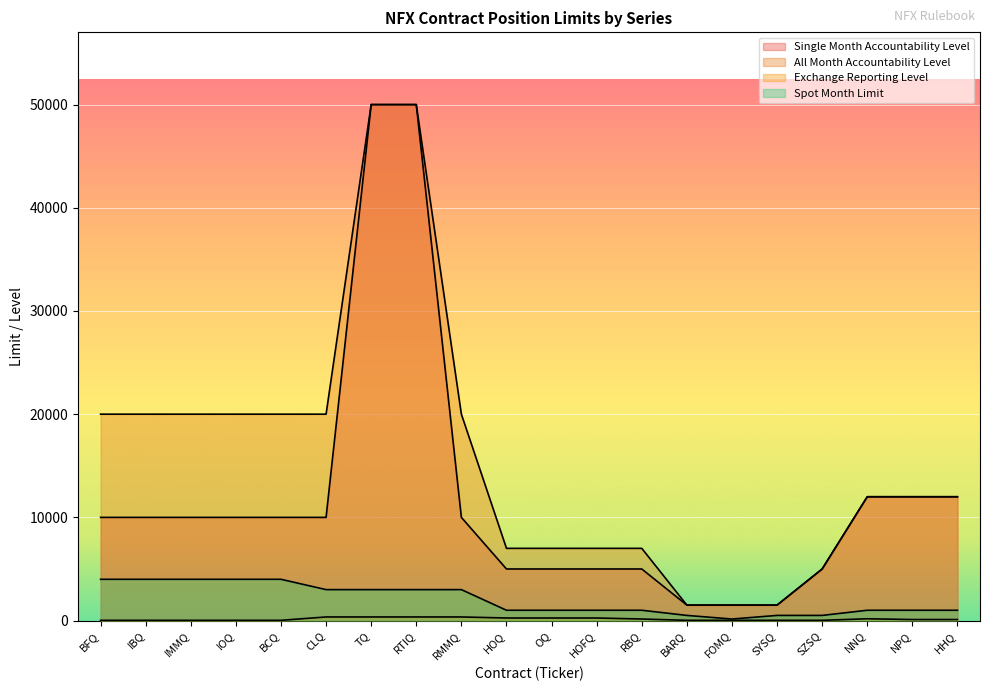

What is the value of the All Month Accountability Level point at the 17th from the left?

5000